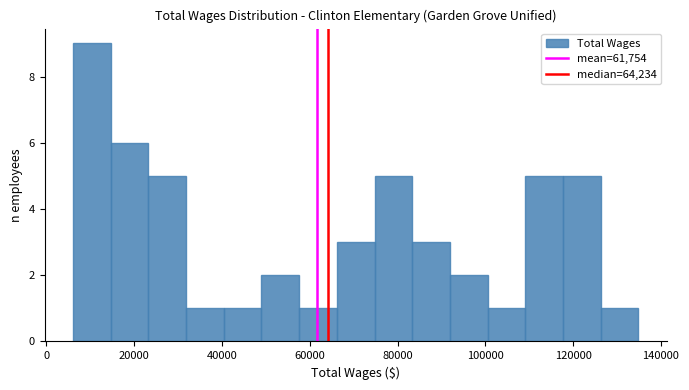

Reading left to right, list every bar in this chart as the range it spans on the x-axis followed by its height. Neither the bar edges nor the heights are printed on the chart, so give them approximately, as read against the axes.

6000 to 14000: 9
14000 to 24000: 6
24000 to 32000: 5
32000 to 40000: 1
40000 to 48000: 1
48000 to 58000: 2
58000 to 66000: 1
66000 to 74000: 3
74000 to 84000: 5
84000 to 92000: 3
92000 to 100000: 2
100000 to 110000: 1
110000 to 118000: 5
118000 to 126000: 5
126000 to 134000: 1